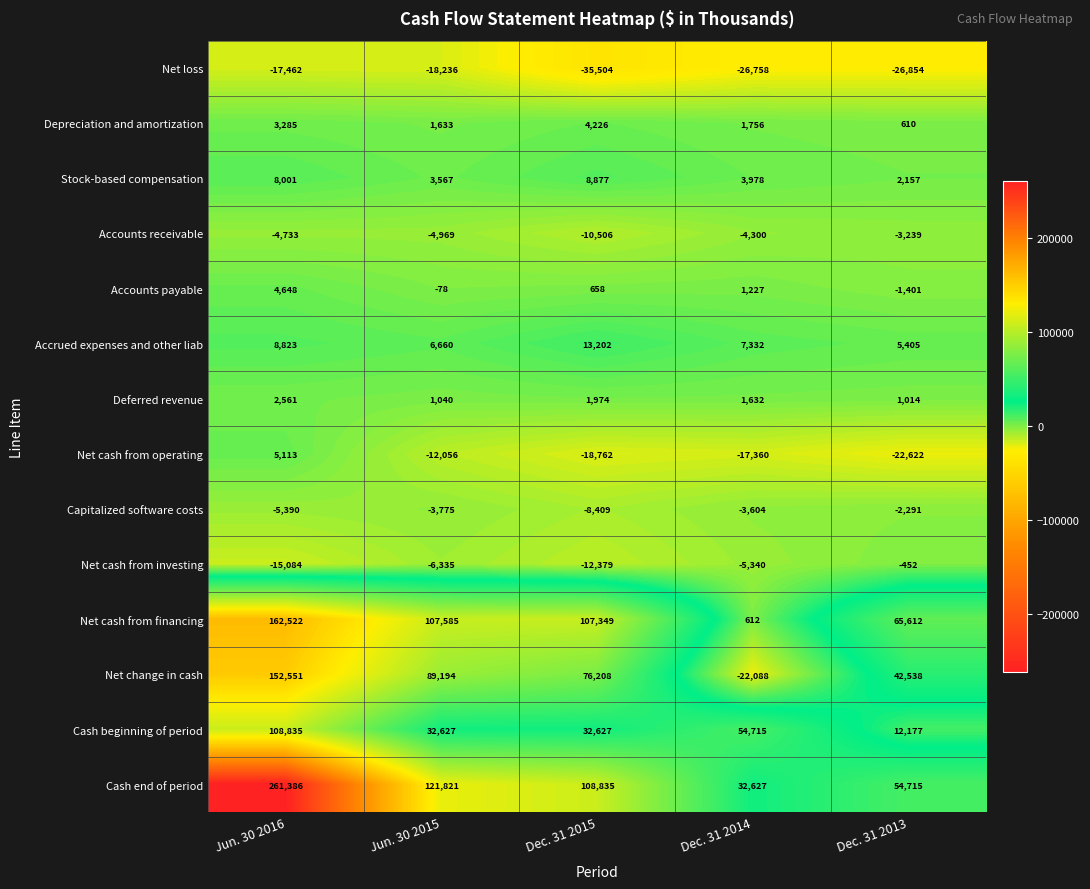

Which category has the lowest value in the Cash end of period series?

Dec. 31 2014